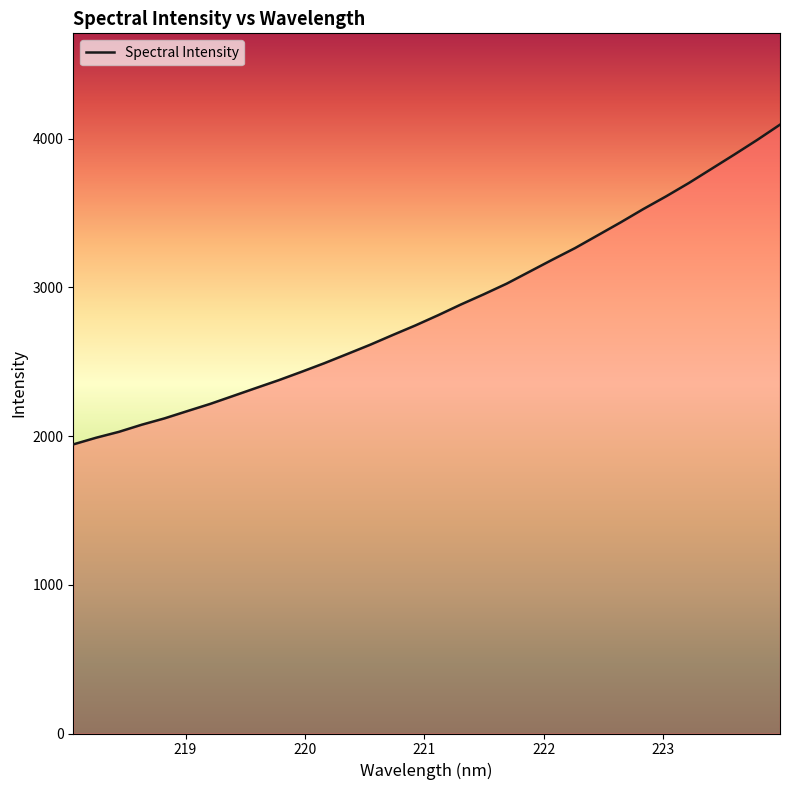

What is the minimum value shown in the chart?

1944.5